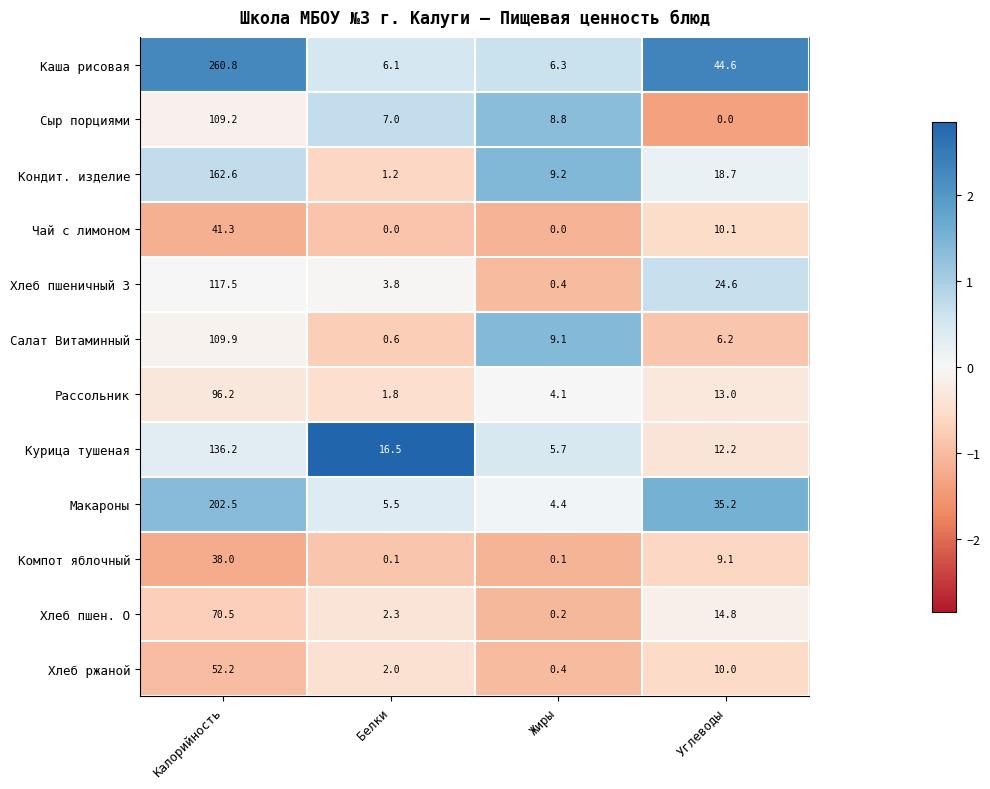

What is the sum of the Макароны values at Жиры and Углеводы?

39.6